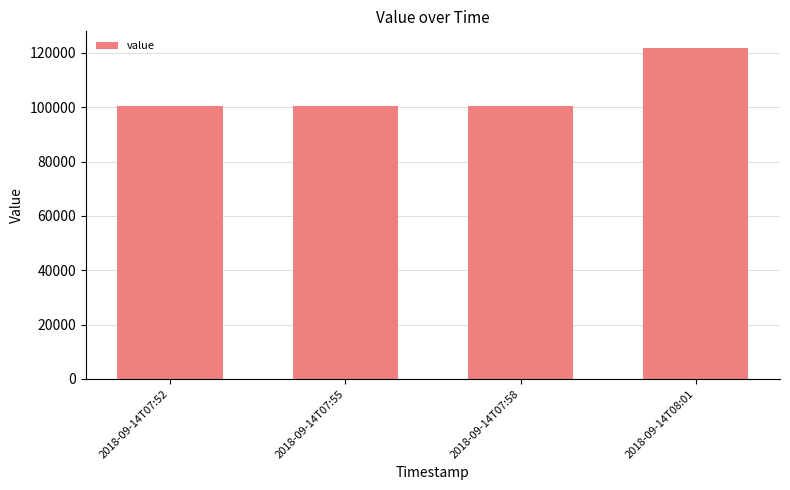

What is the label of the 1st bar from the left?

2018-09-14T07:52